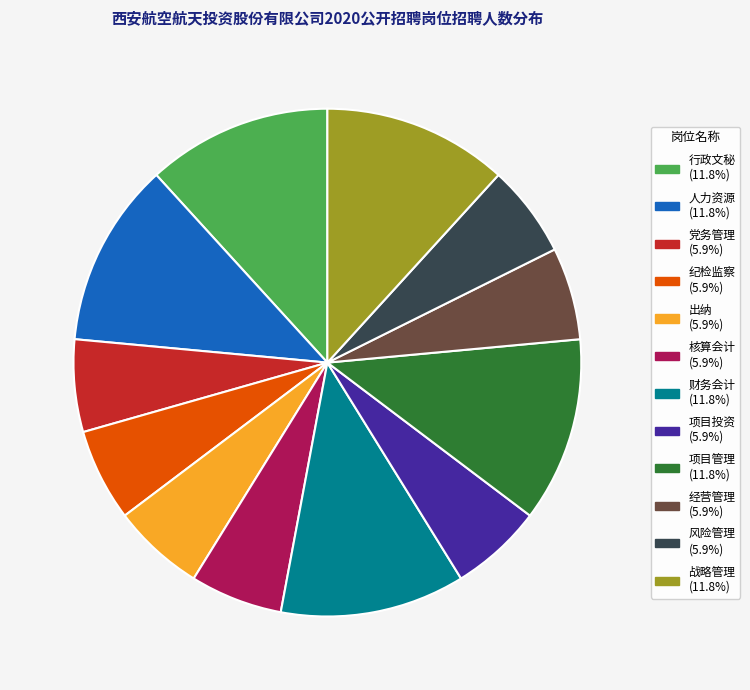

Combined, do 纪检监察 and 核算会计 account for over 50%?

No